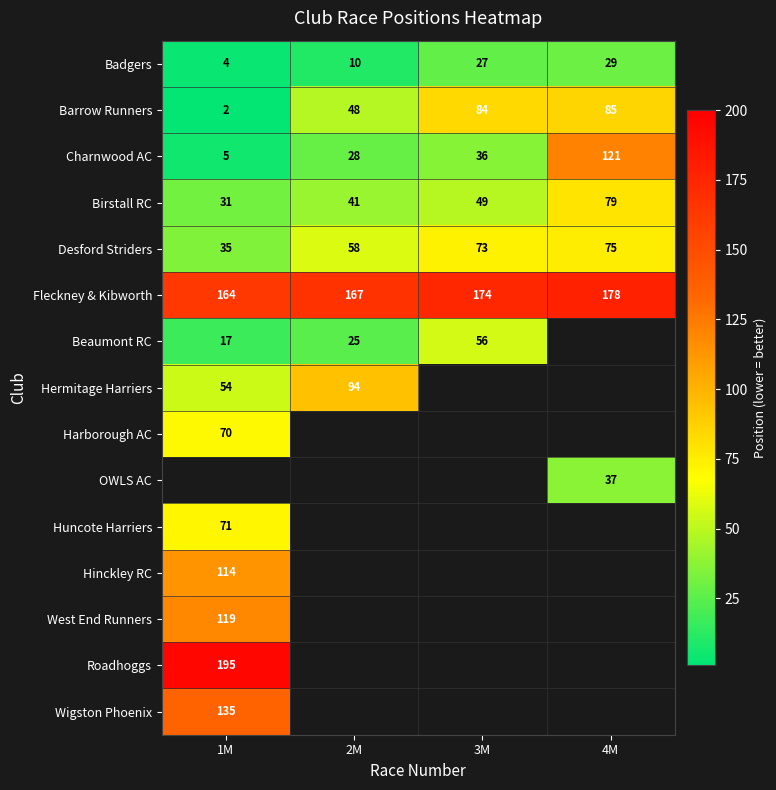

Is the value of Desford Striders at 2M greater than the value of Barrow Runners at 2M?

Yes